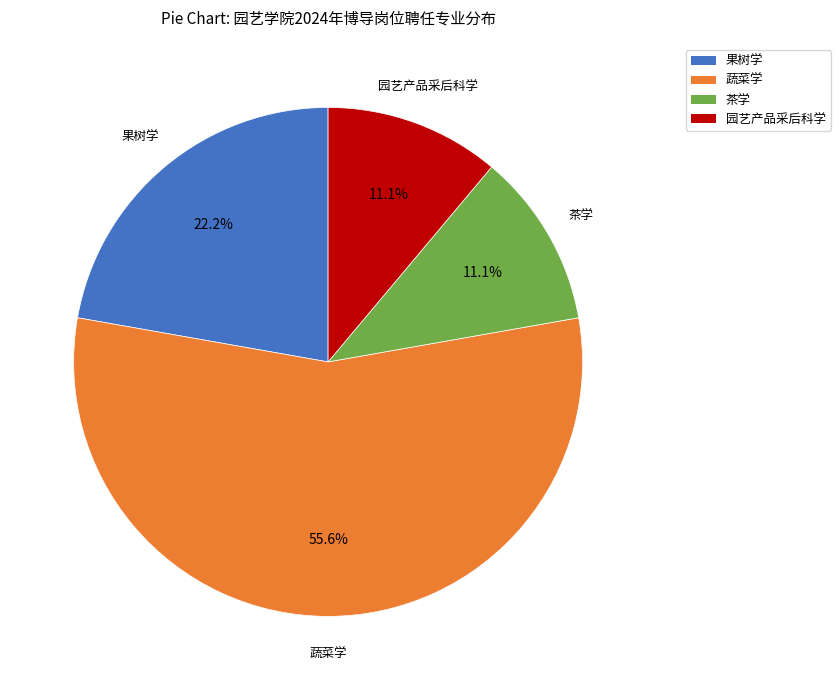

What percentage is the 蔬菜学 slice, to the nearest percent?

56%